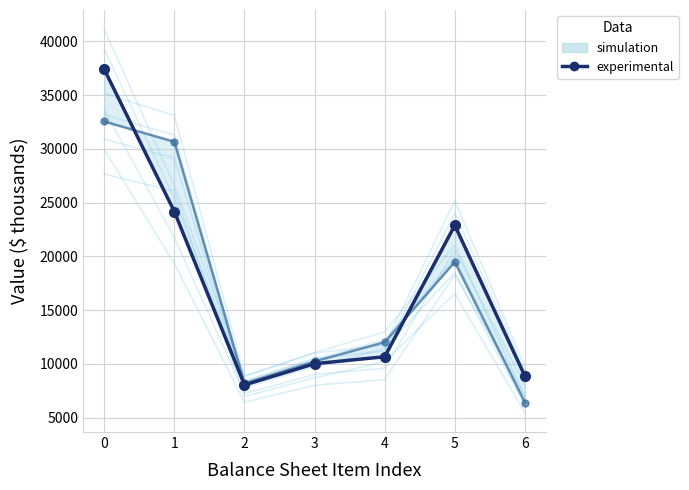

At which label is Dec. 31, 2014 (experimental) closest to 19472?

5